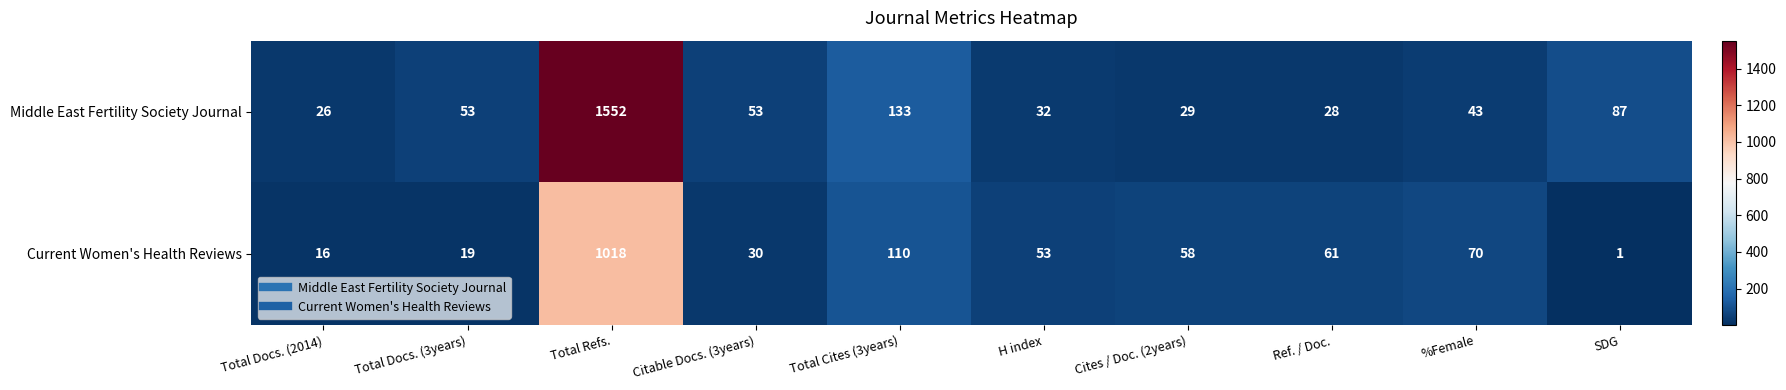

What is the spread (max minus min) of values at Total Refs.?

534